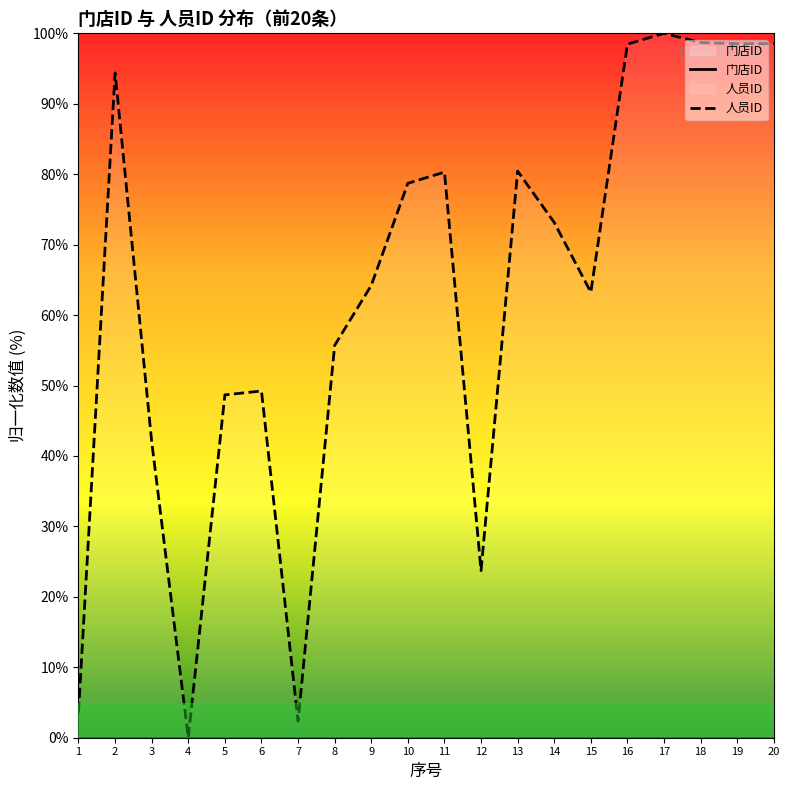

Where does the 人员ID series first go above 73?

2